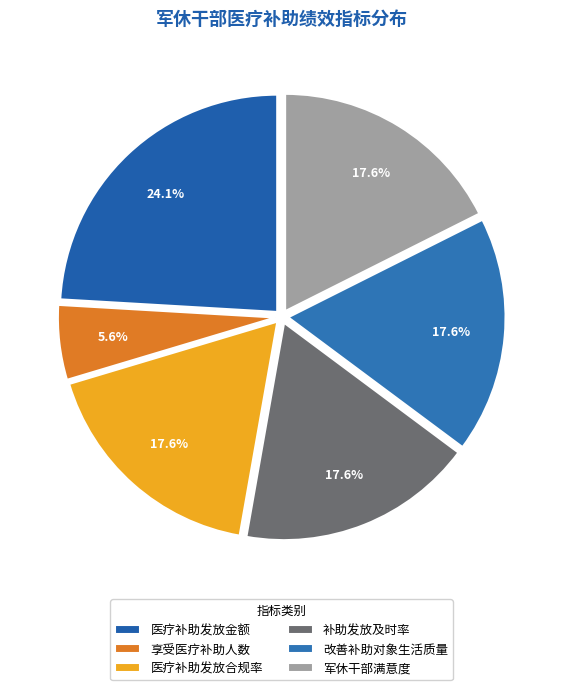

What is the largest slice in the pie chart?

医疗补助发放金额